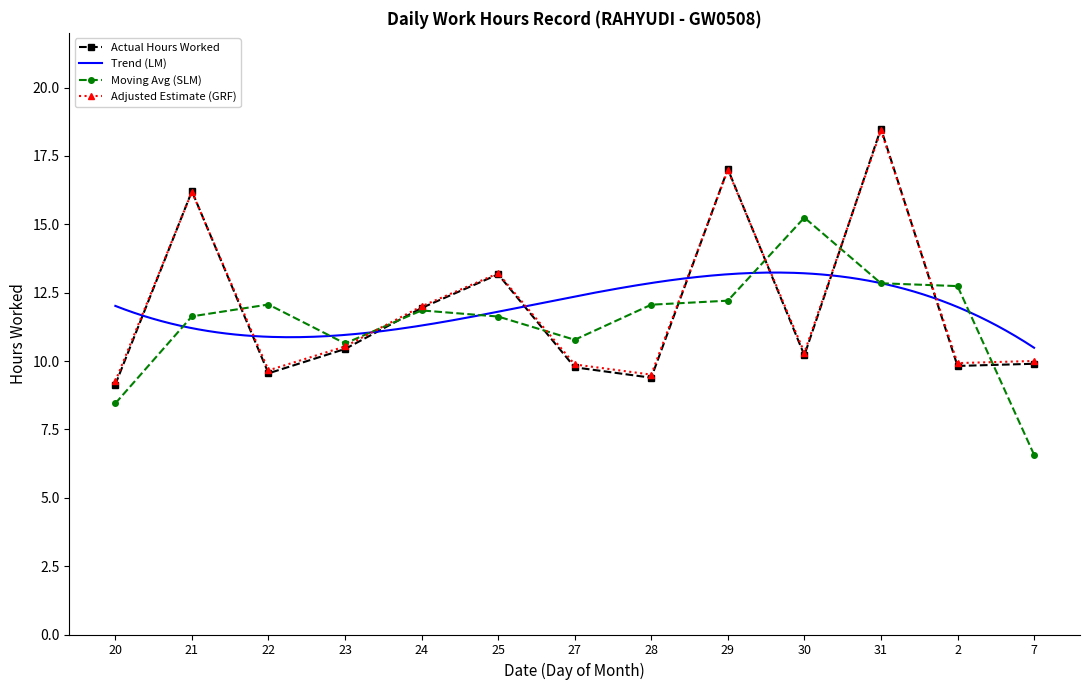

What is the label of the 1st point from the right?

7